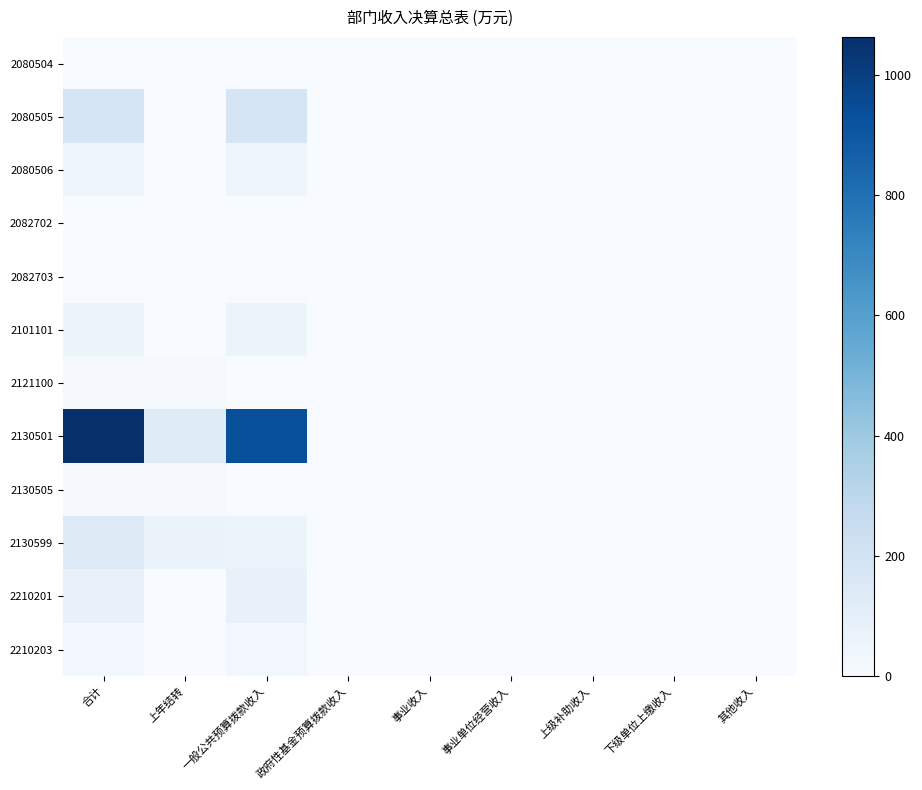

Which series has the largest range (max minus min)?

2130501